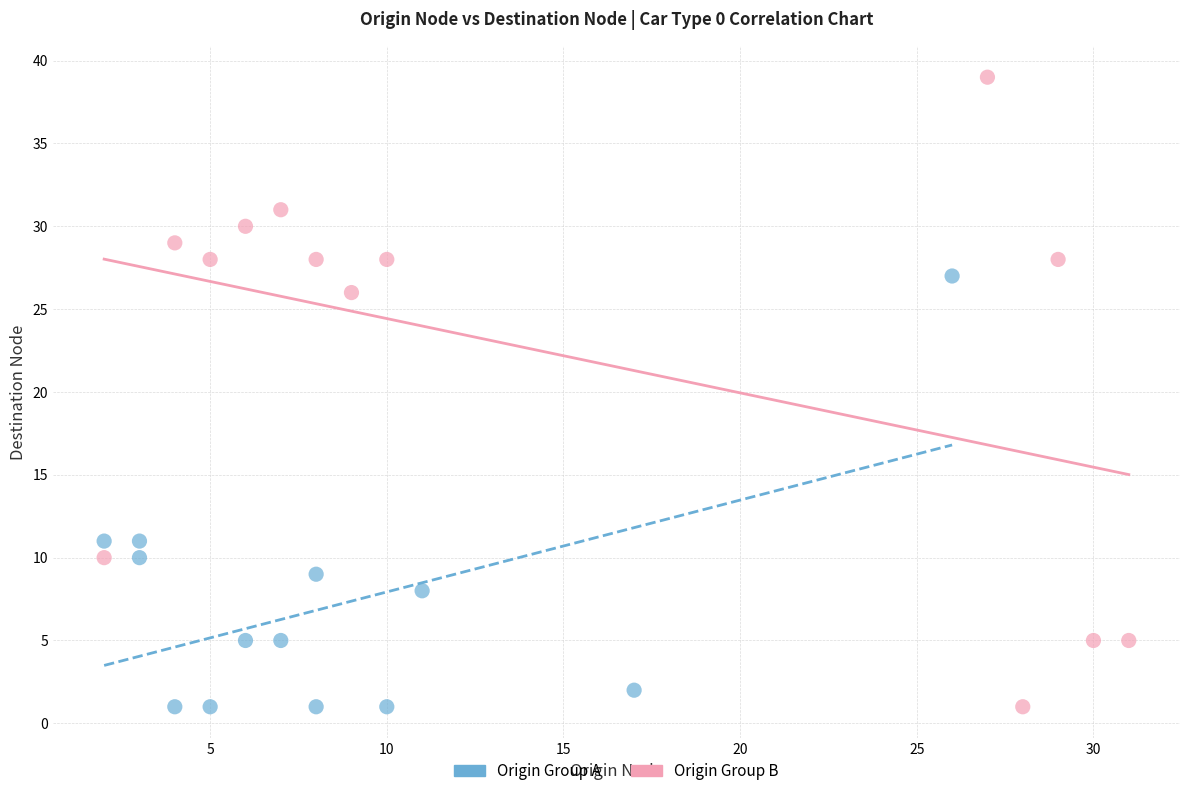

Which series contains the highest Y value?

Origin Group B